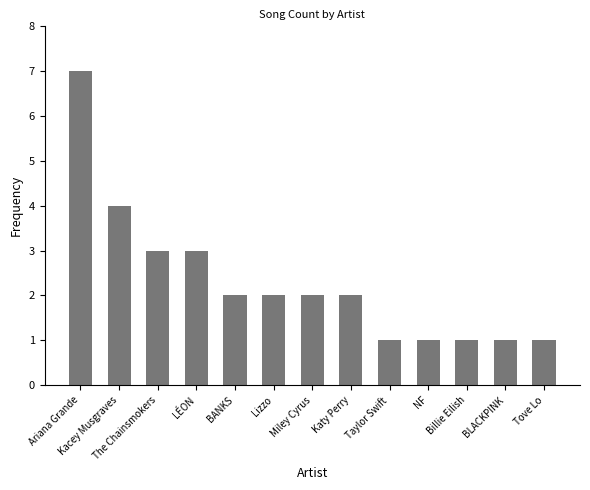

Does the chart contain stacked bars?

No